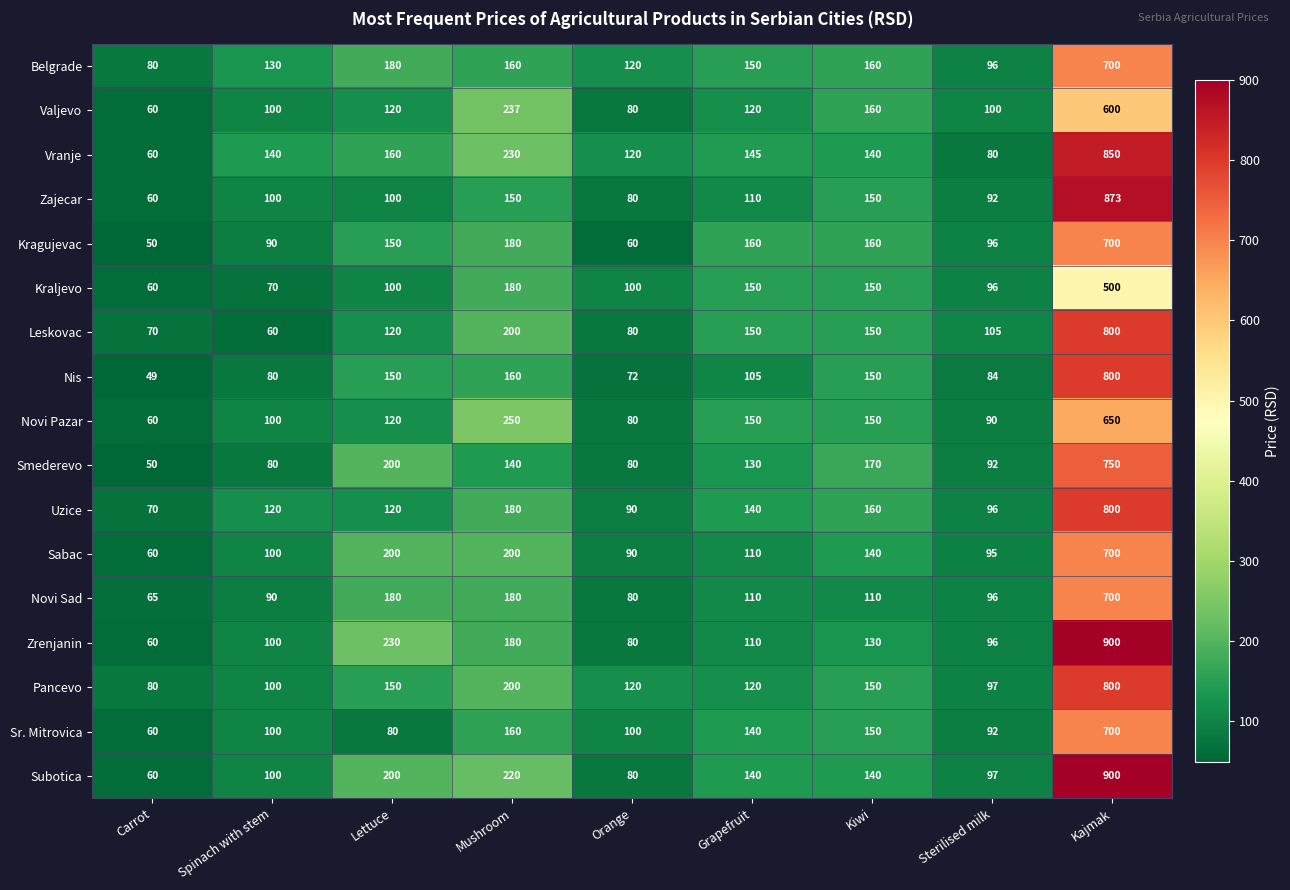

Where is Belgrade nearest to the value 390?

Lettuce